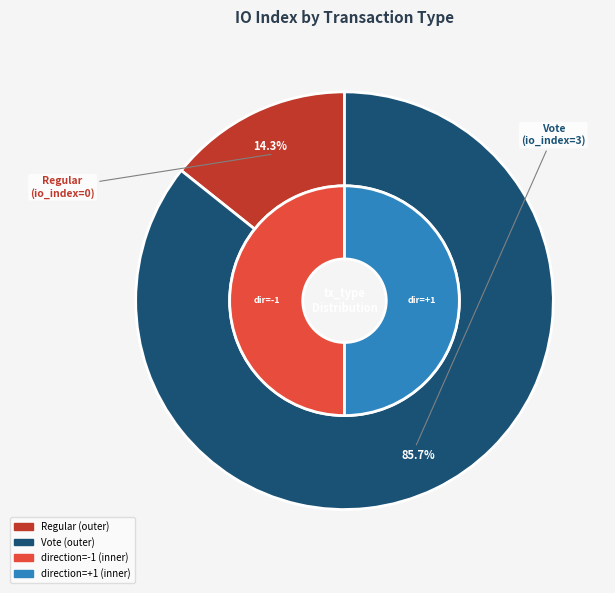

How many slices are in this pie chart?

2